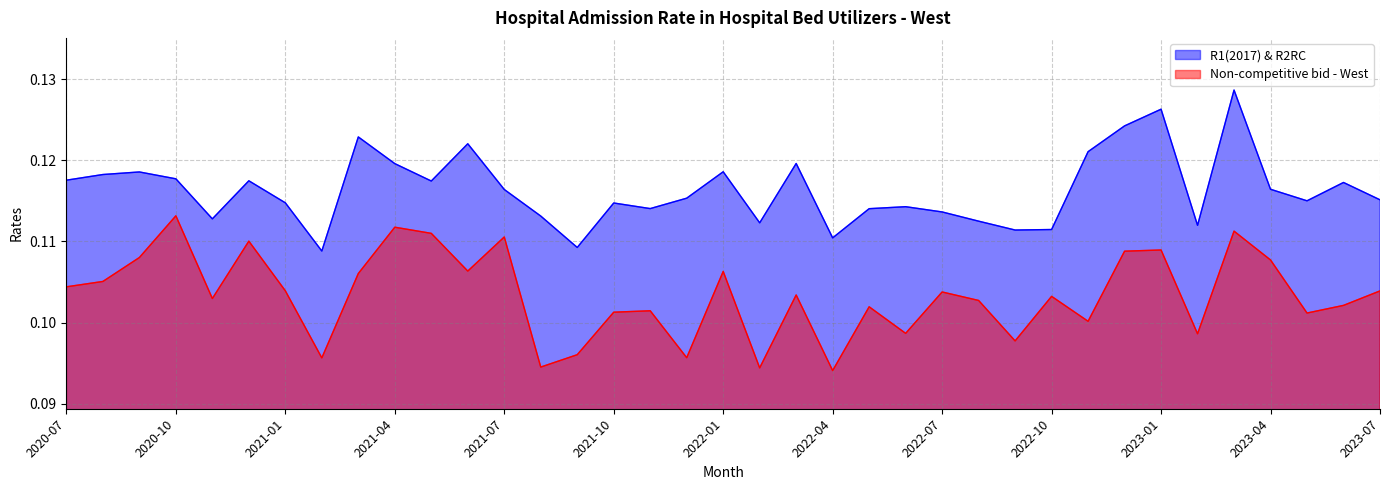

Is it true that Non-competitive bid - West equals 0.2 at 2022-01?

False